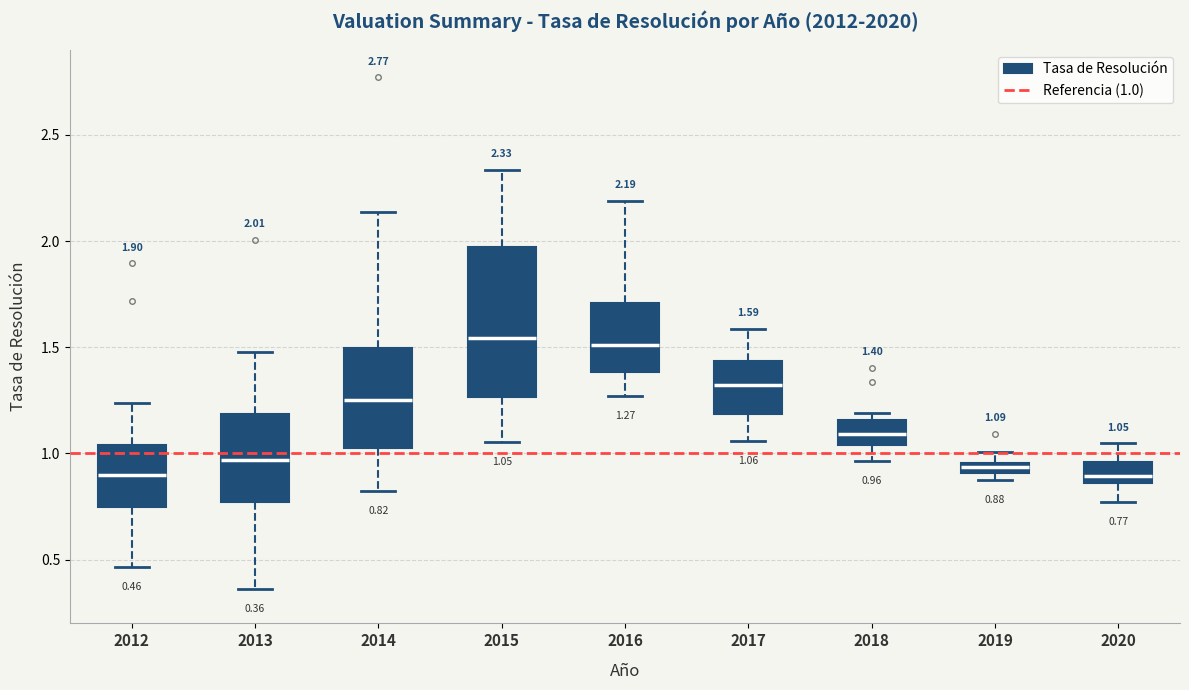

Which box is the tallest, from its lower edge to its upper edge?

2015